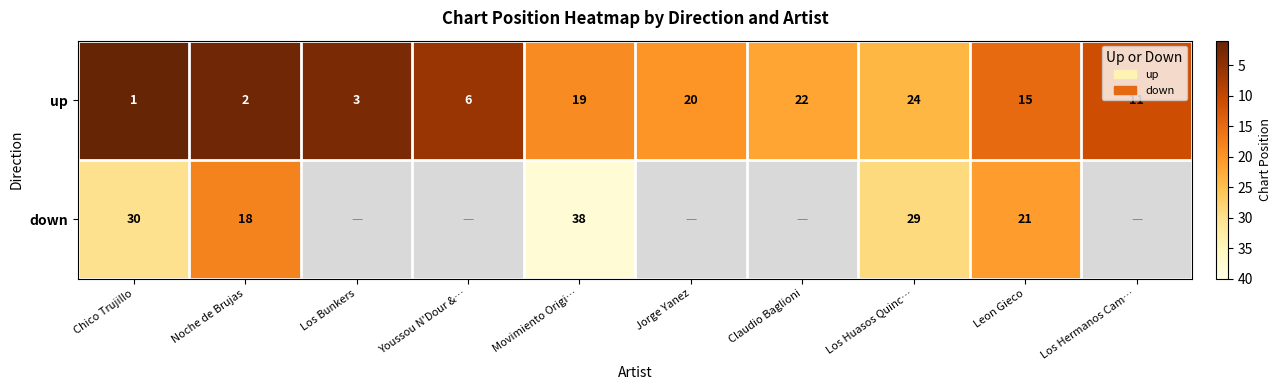

What is the spread (max minus min) of values at Chico Trujillo?

29